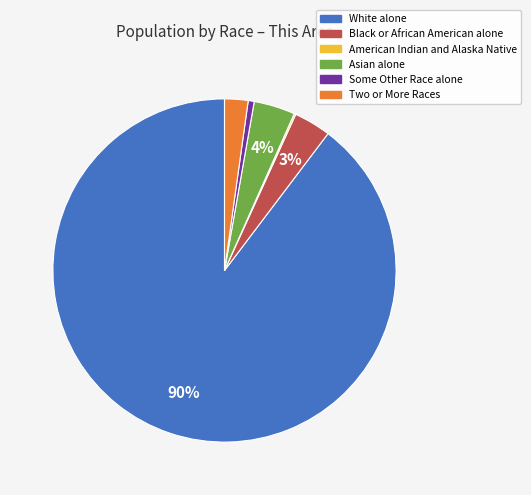

To the nearest percent, what is the difference between the largest and smallest slice percentages?

90%